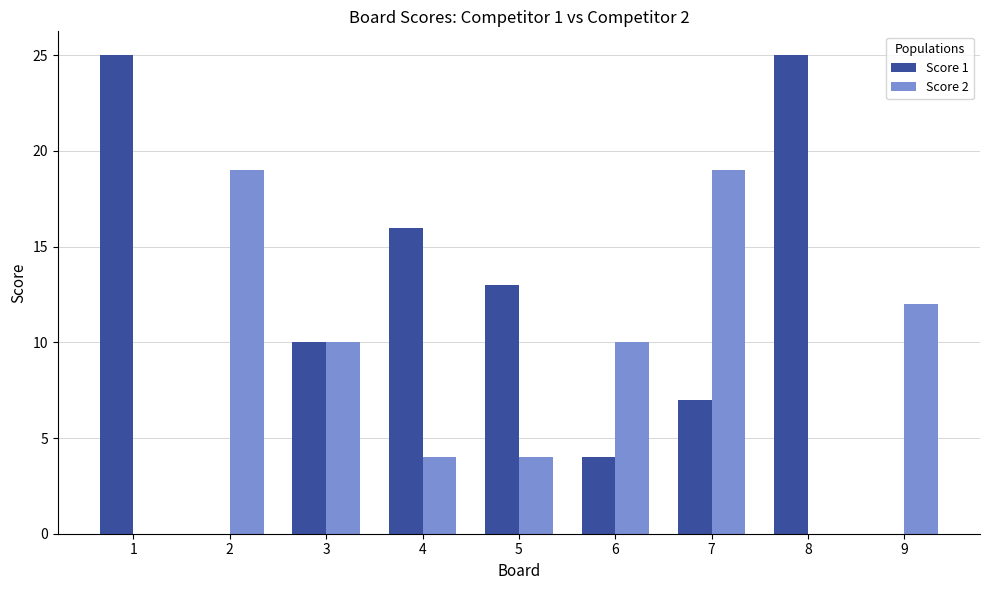

Count the number of data series in this chart.

2